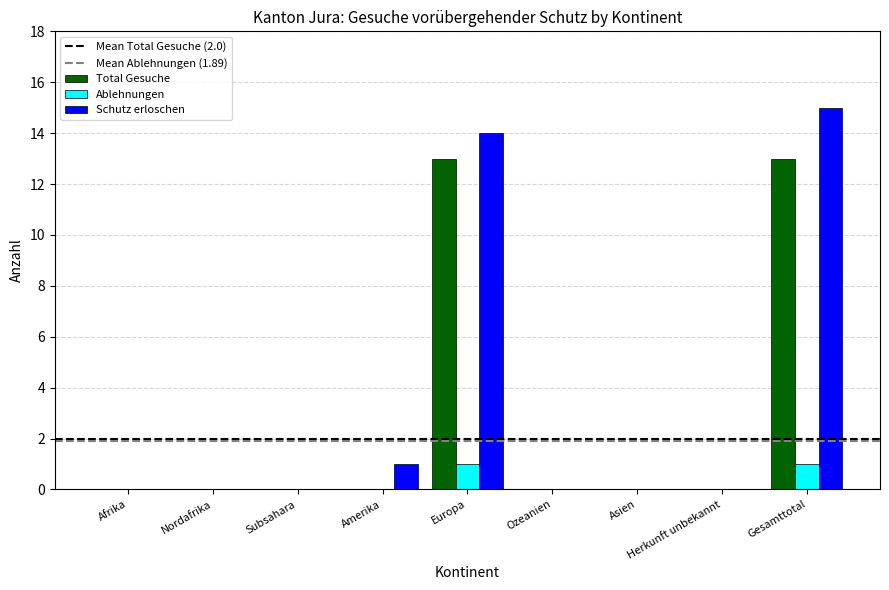

Reading right to left, what are all the values shown in this chart?

Total Gesuche: Gesamttotal=13	Herkunft unbekannt=0	Asien=0	Ozeanien=0	Europa=13	Amerika=0	Subsahara=0	Nordafrika=0	Afrika=0
Ablehnungen: Gesamttotal=1	Herkunft unbekannt=0	Asien=0	Ozeanien=0	Europa=1	Amerika=0	Subsahara=0	Nordafrika=0	Afrika=0
Schutz erloschen: Gesamttotal=15	Herkunft unbekannt=0	Asien=0	Ozeanien=0	Europa=14	Amerika=1	Subsahara=0	Nordafrika=0	Afrika=0